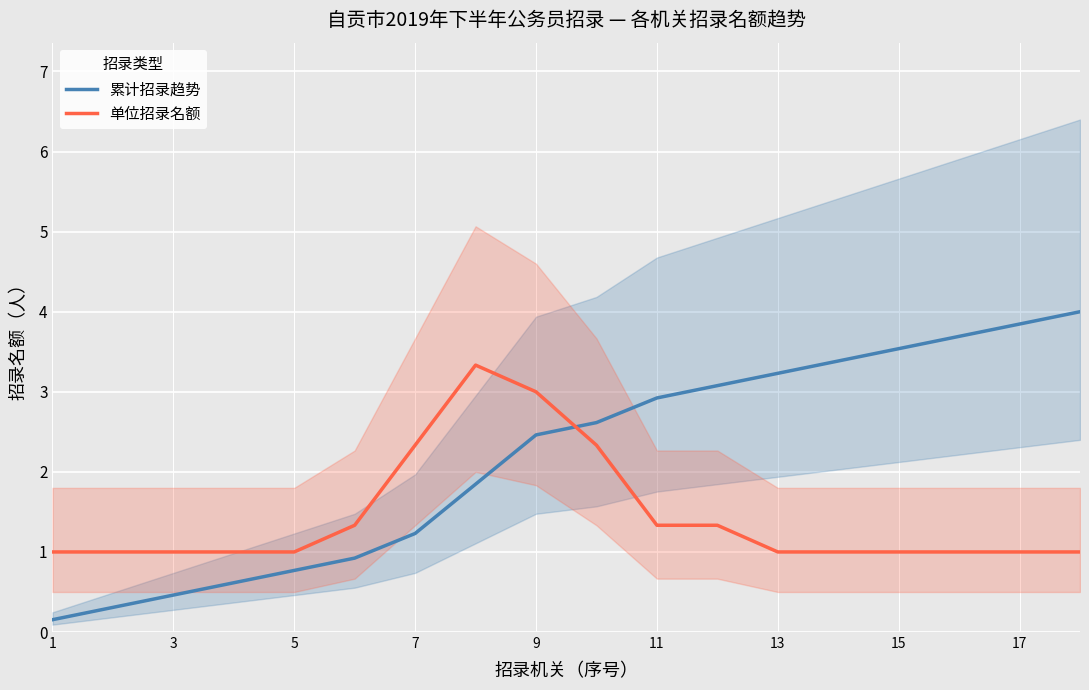

How many times do 累计招录趋势 and 单位招录名额 cross each other?

1